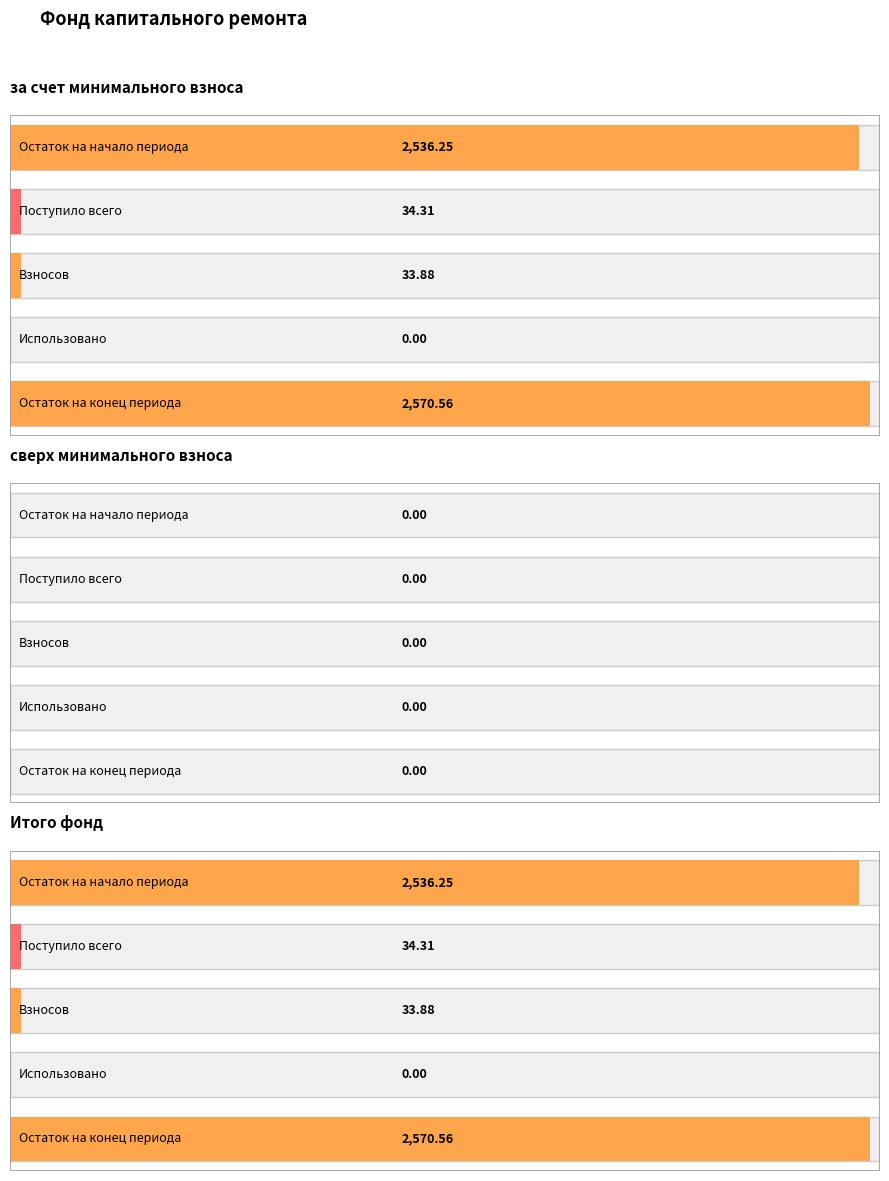

How many series are shown in this chart?

5